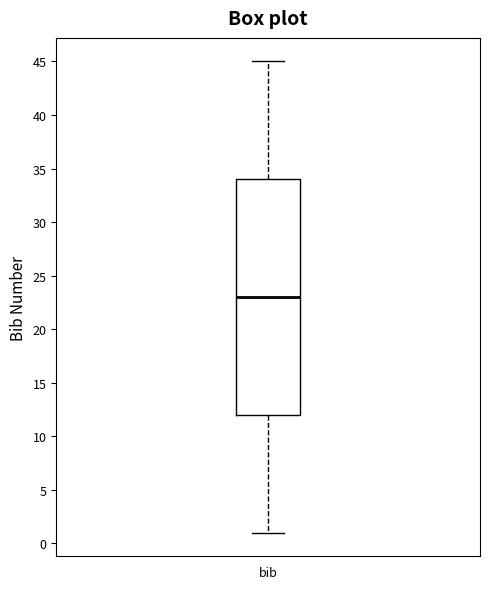

Transcribe this box plot: give where the median line is, the range the box spans, and where the two whiskers end, as read against the y-axis. The values are not printed on the chart, so give them approximately, as read against the axis.

median 23, box 12 to 34, whiskers 1 to 45